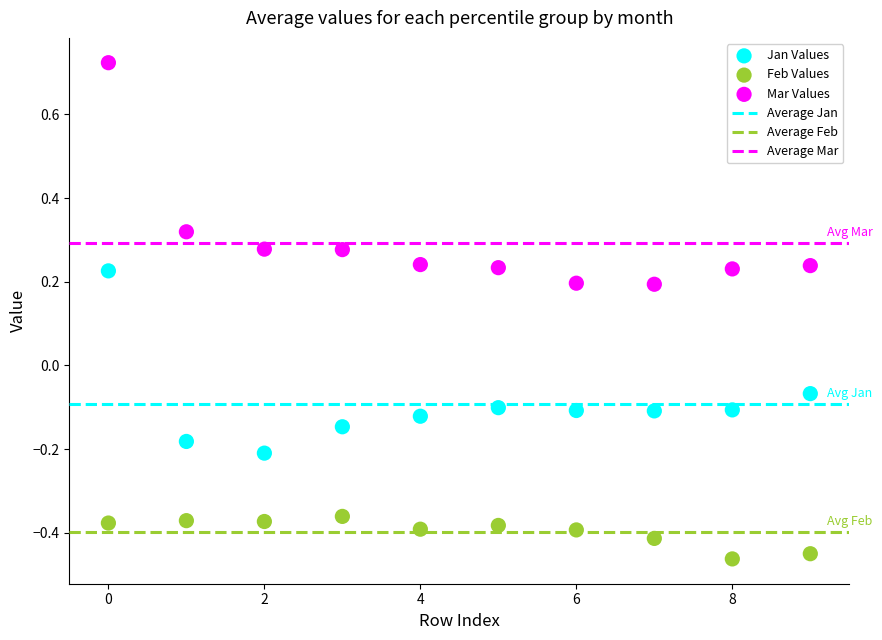

Across all data points, what is the range of Y values (max minus min)?

1.2